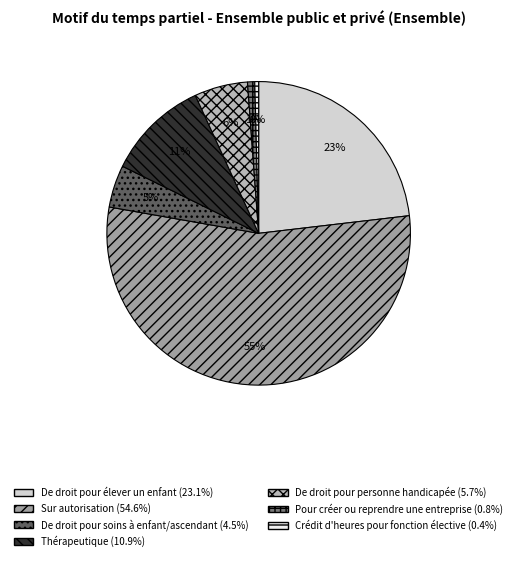

How many segments does this pie chart have?

7